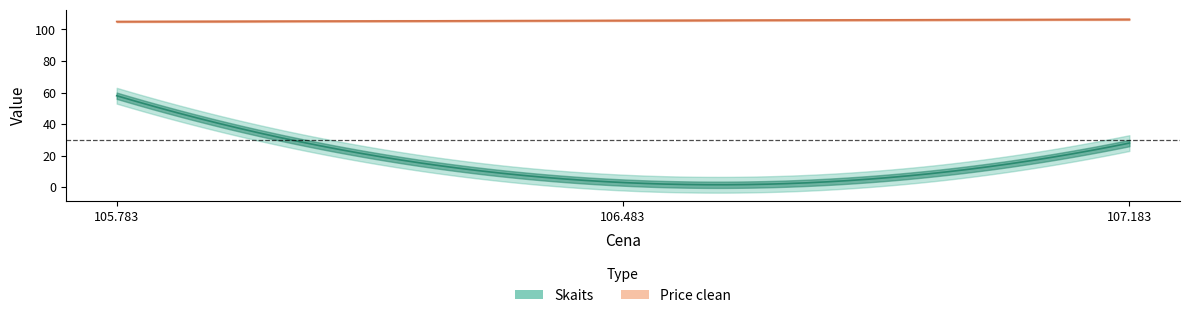

What are all the series names shown in the legend?

Skaits, Price clean